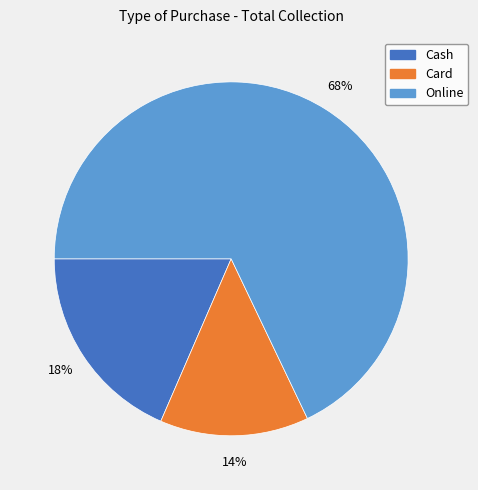

Is the sum of Cash and Card greater than half?

No